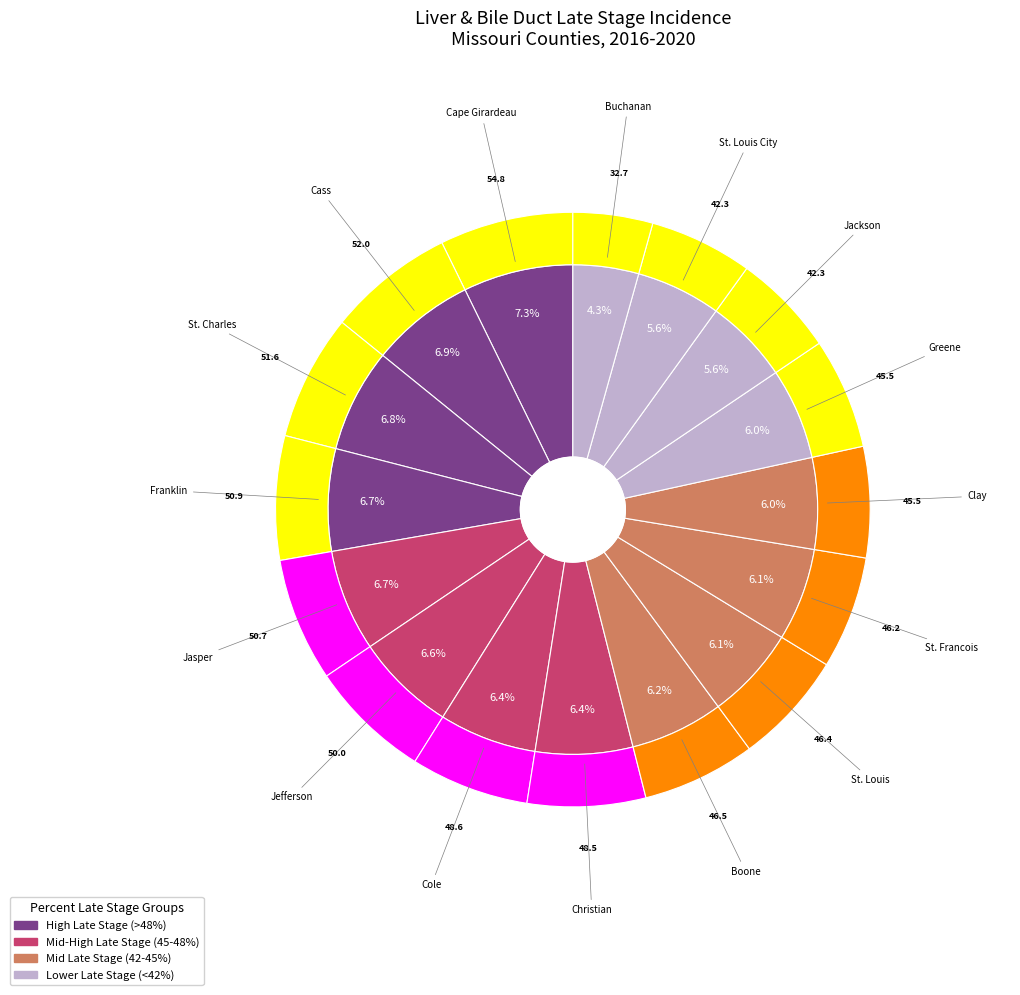

Count the number of slices in the pie.

16